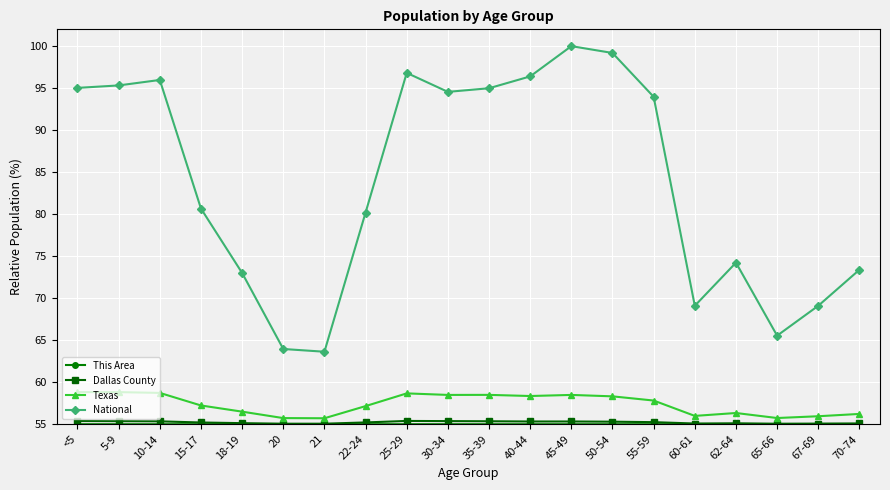

What is the lowest value of the National series?

63.6